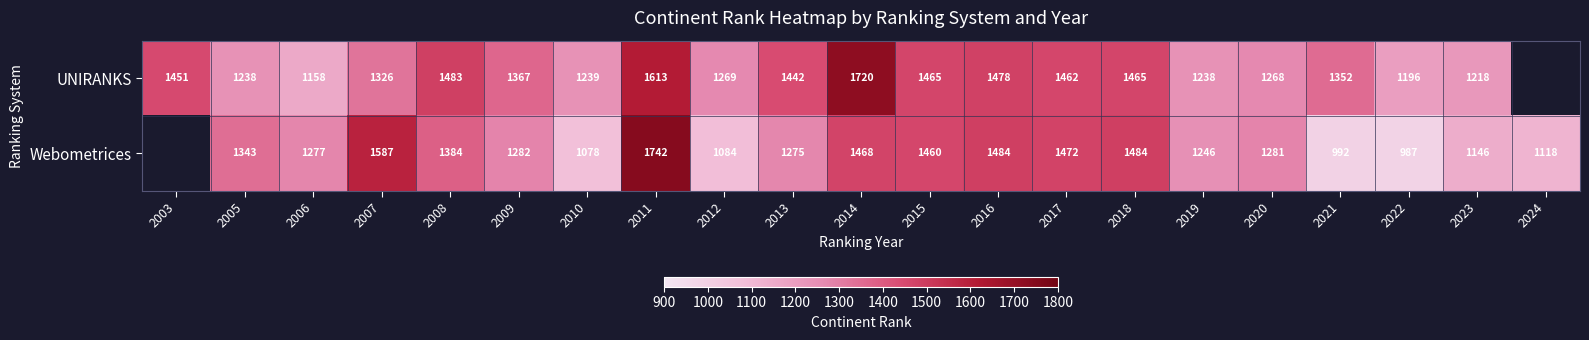

What is the sum of the Webometrices values at 2008 and 2010?

2462